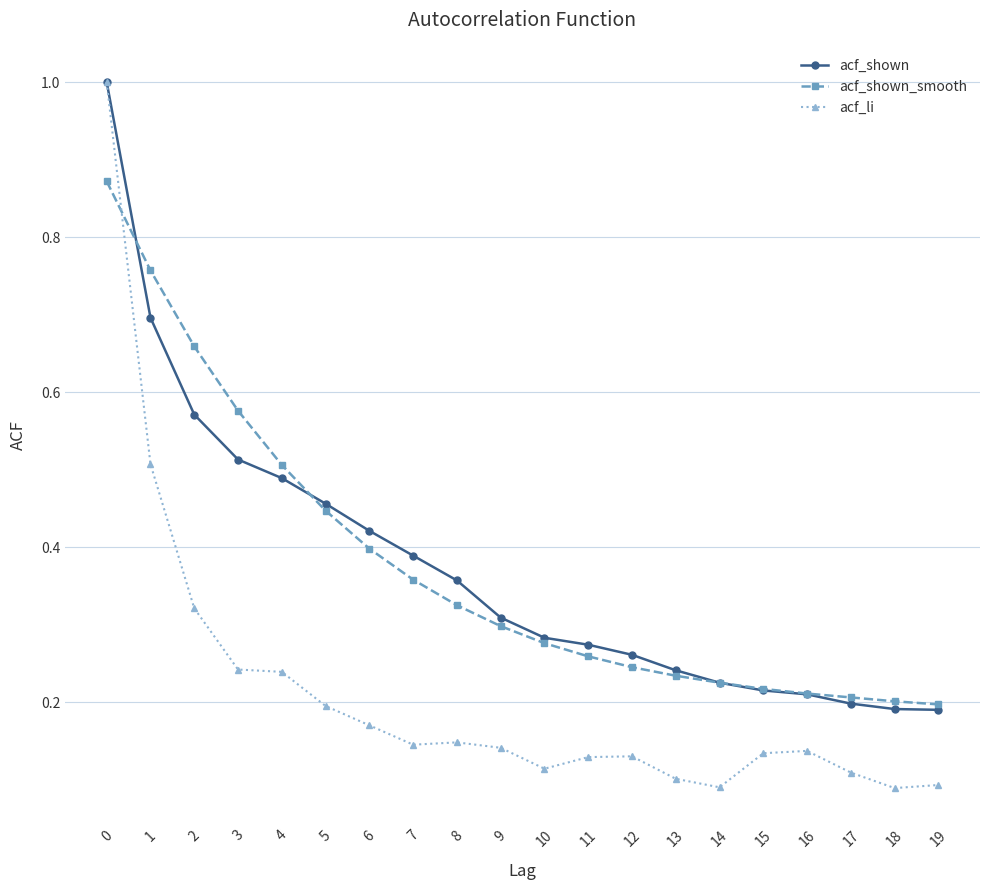

Which series has the widest spread of values?

acf_li